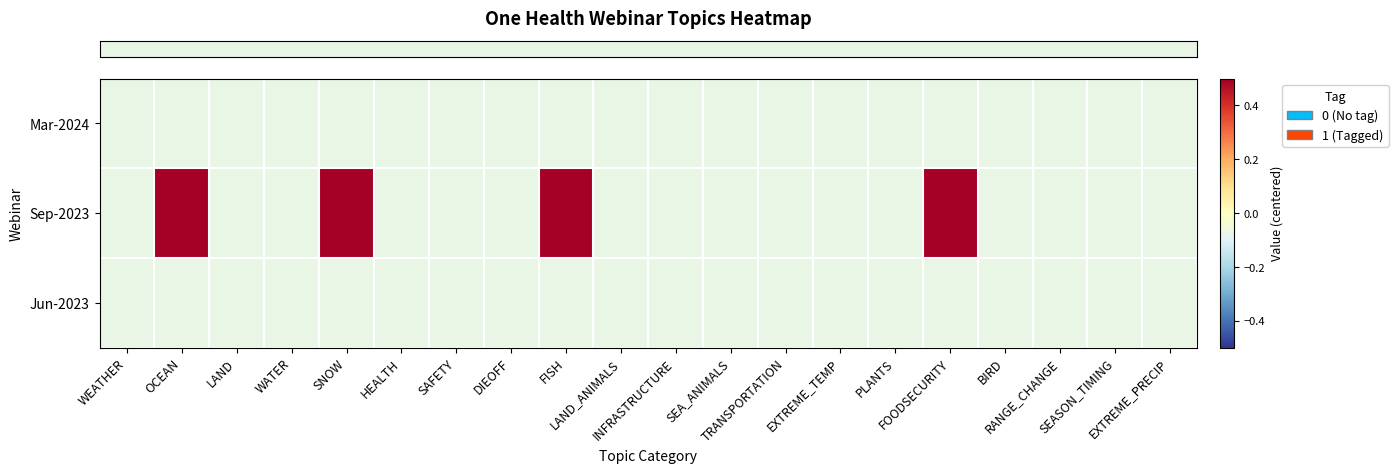

Between SEA_ANIMALS and FOODSECURITY, which is larger?

SEA_ANIMALS